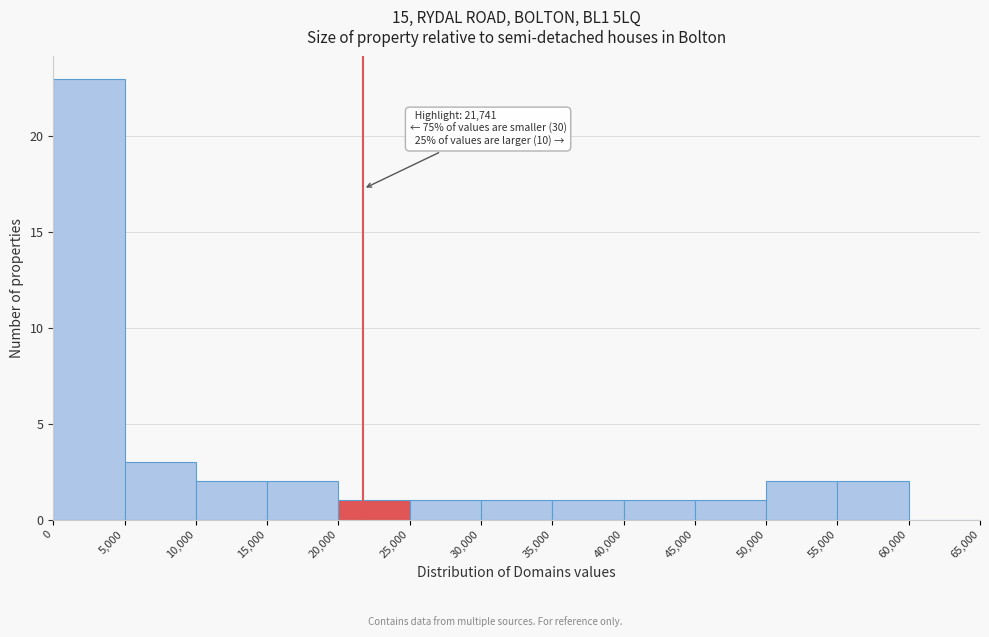

Which range on the x-axis has the tallest bar?

0 to 5,000